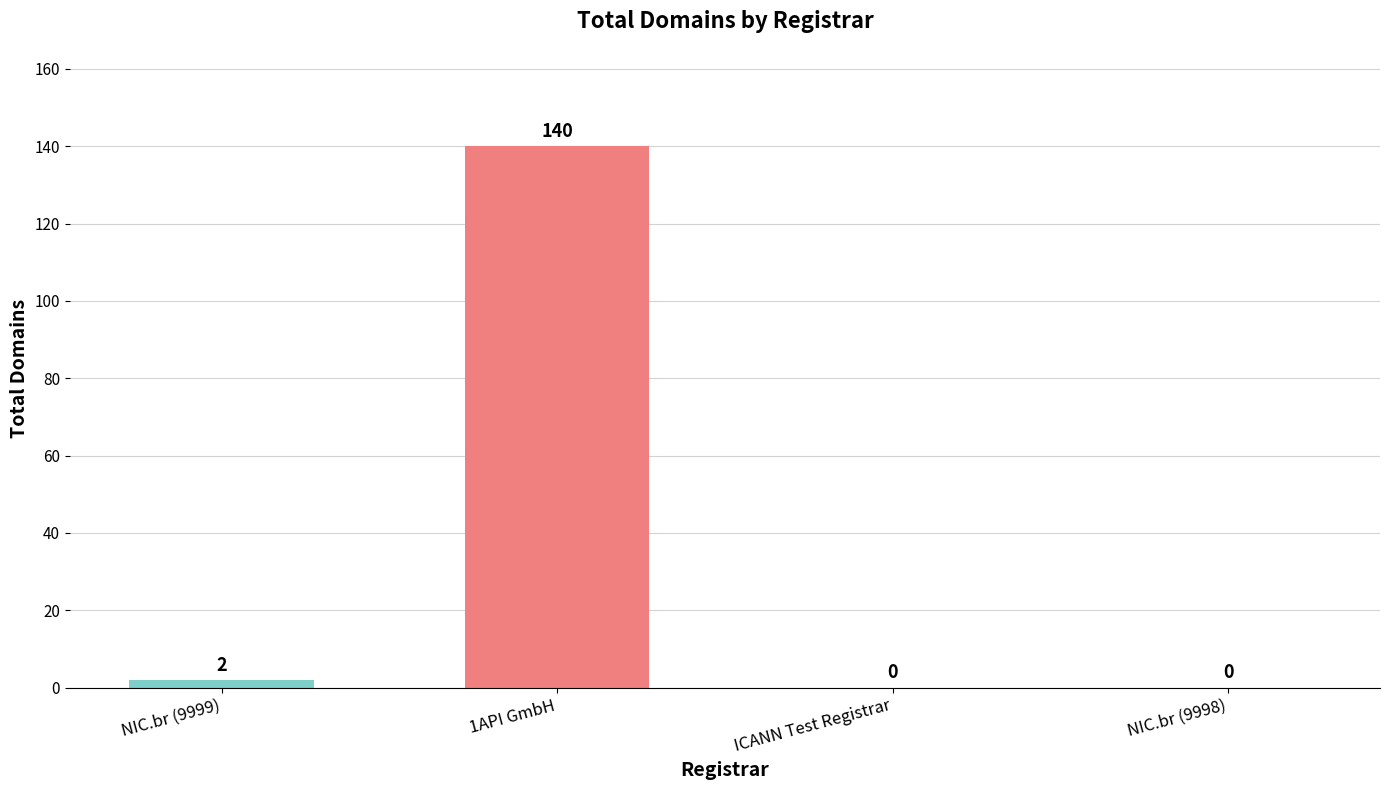

Reading right to left, extract all data points from this chart.

0	0	140	2